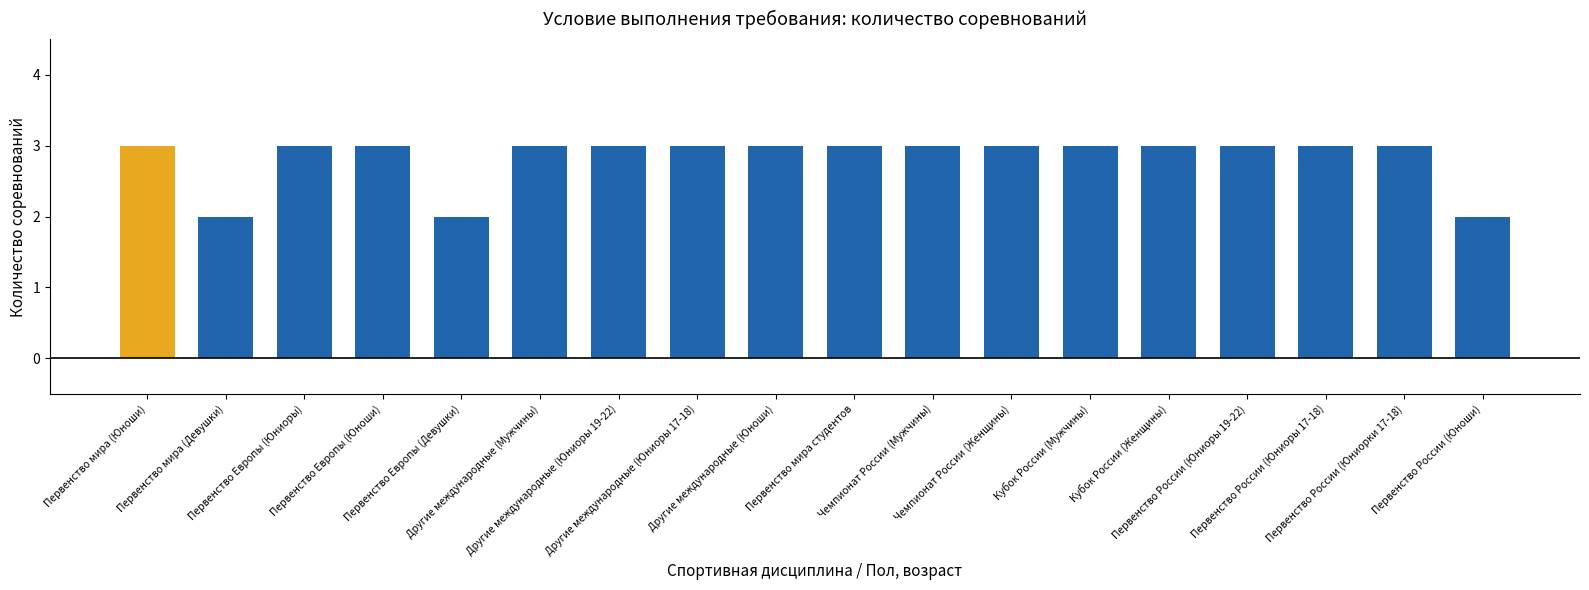

Reading right to left, extract all data points from this chart.

2	3	3	3	3	3	3	3	3	3	3	3	3	2	3	3	2	3